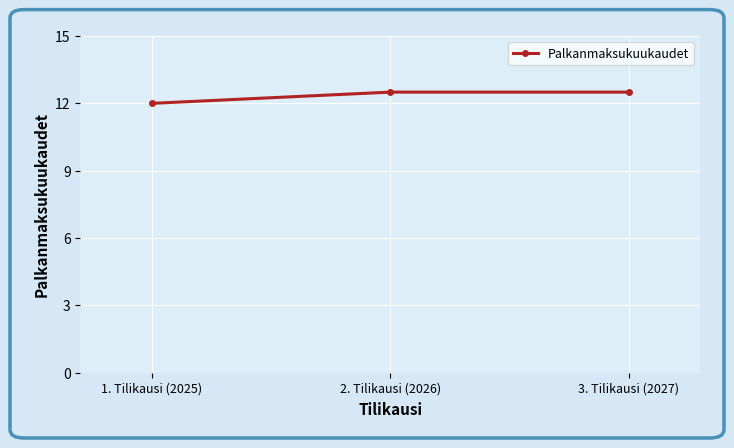

What is the approximate value at 2. Tilikausi (2026)?

12.5